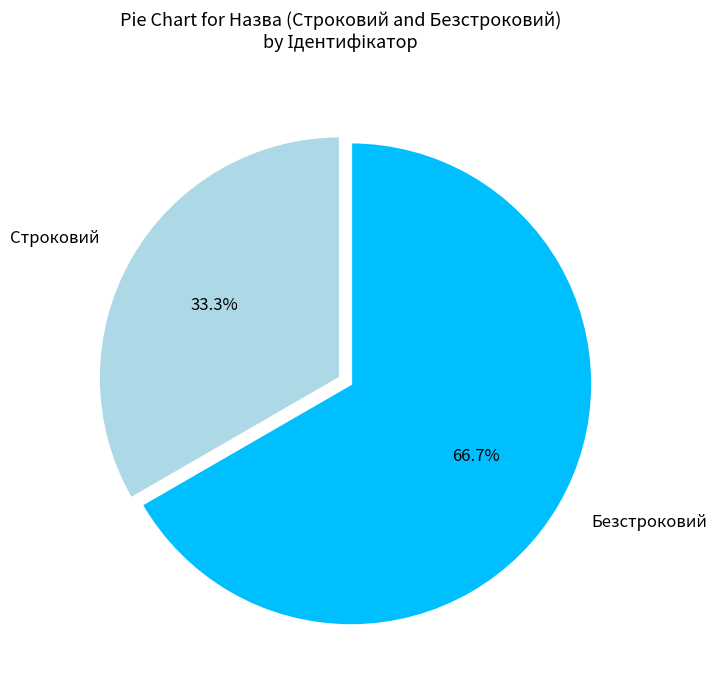

True or false: Строковий accounts for 33% of the total.

True